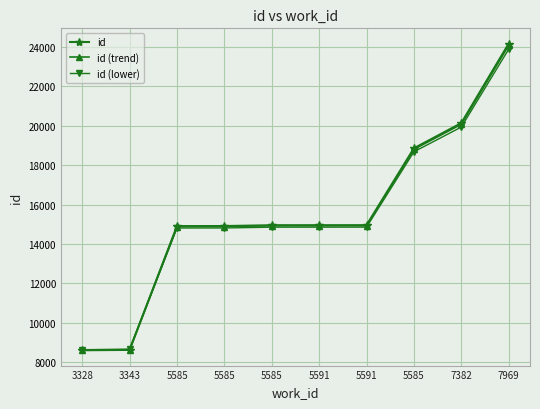

True or false: id has a value of 14909.0 at 5585.

True